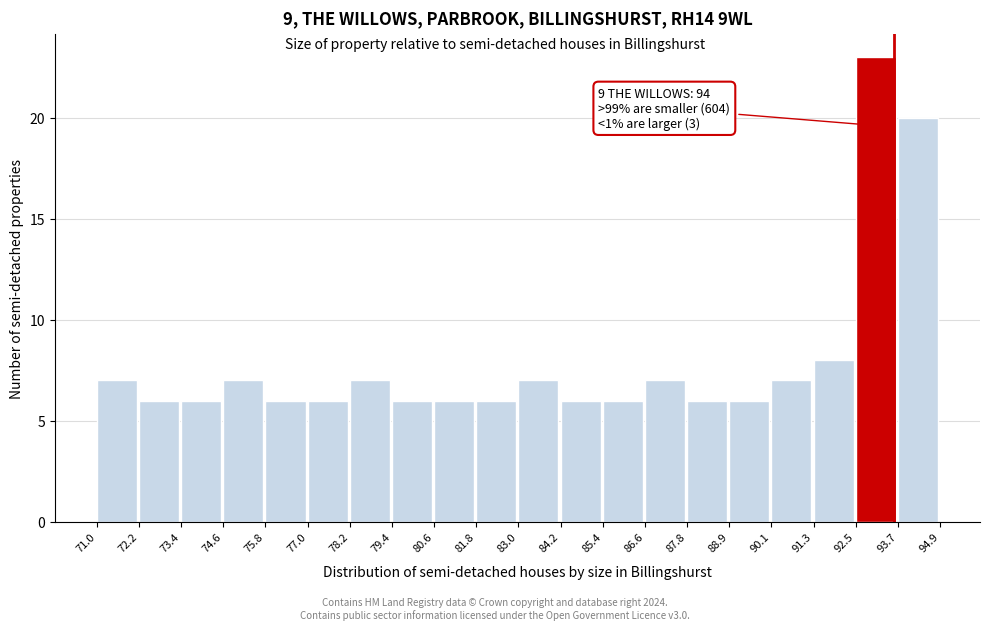

Which range on the x-axis has the tallest bar?

92.5 to 93.7